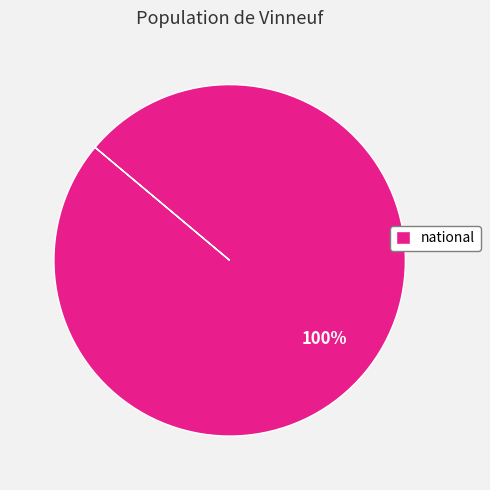

Is there any slice that represents more than half of the pie?

Yes